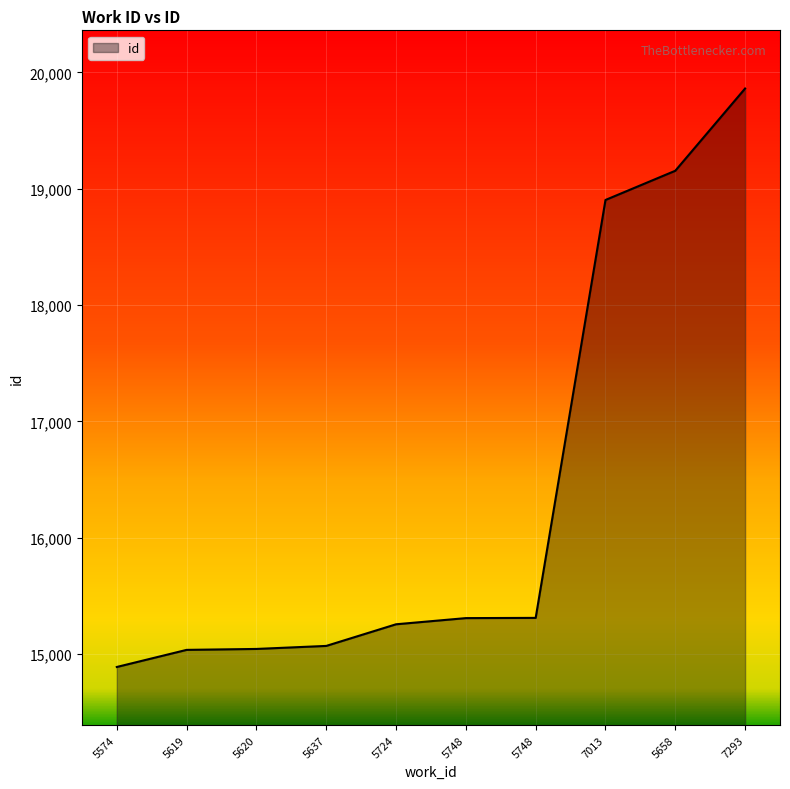

What is the label of the 7th point from the right?

5637